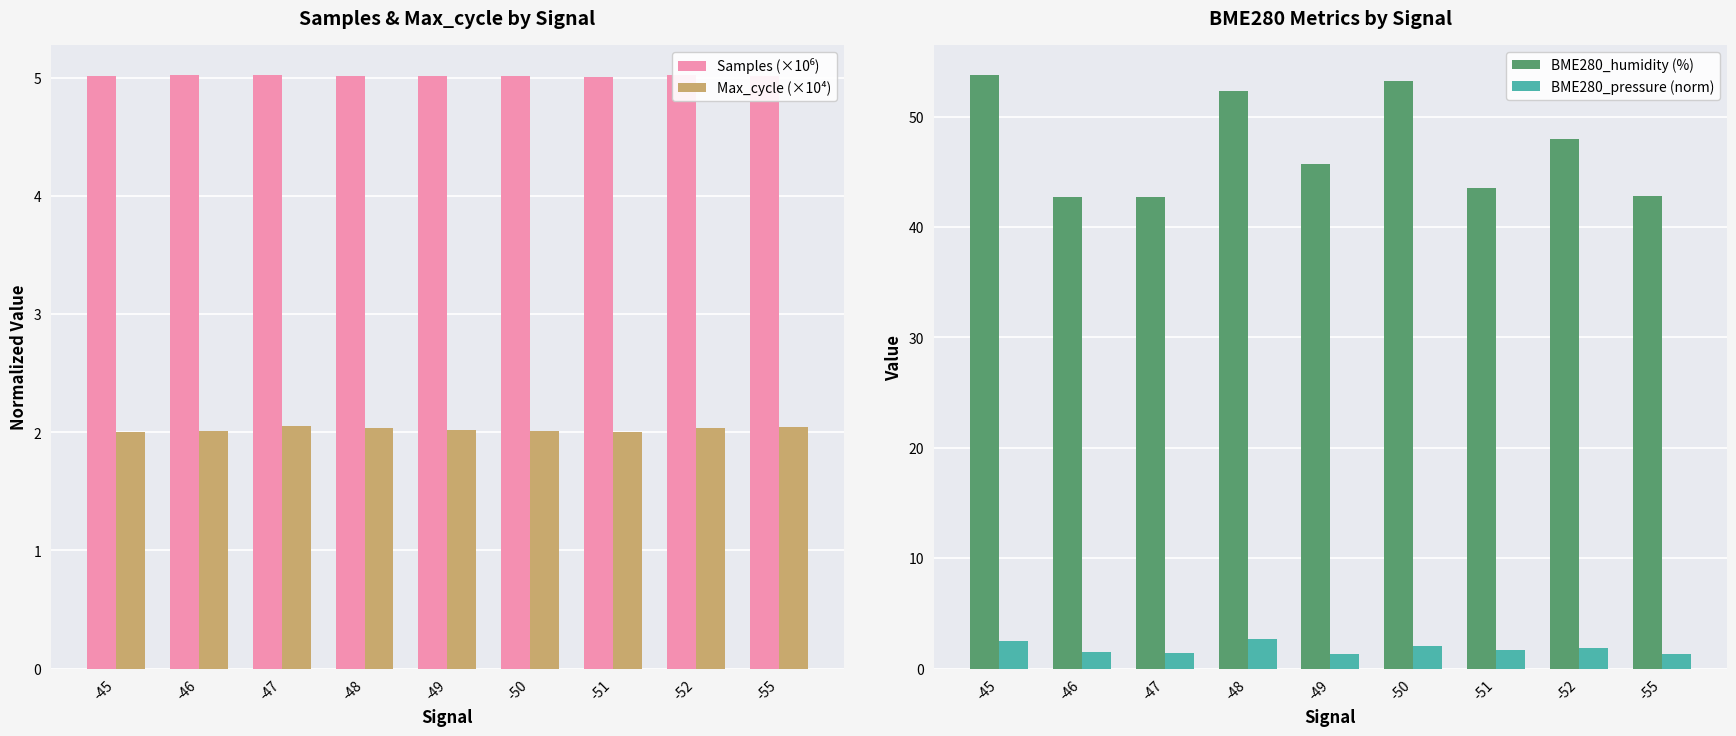

At which category is the sum across all series the highest?

-45